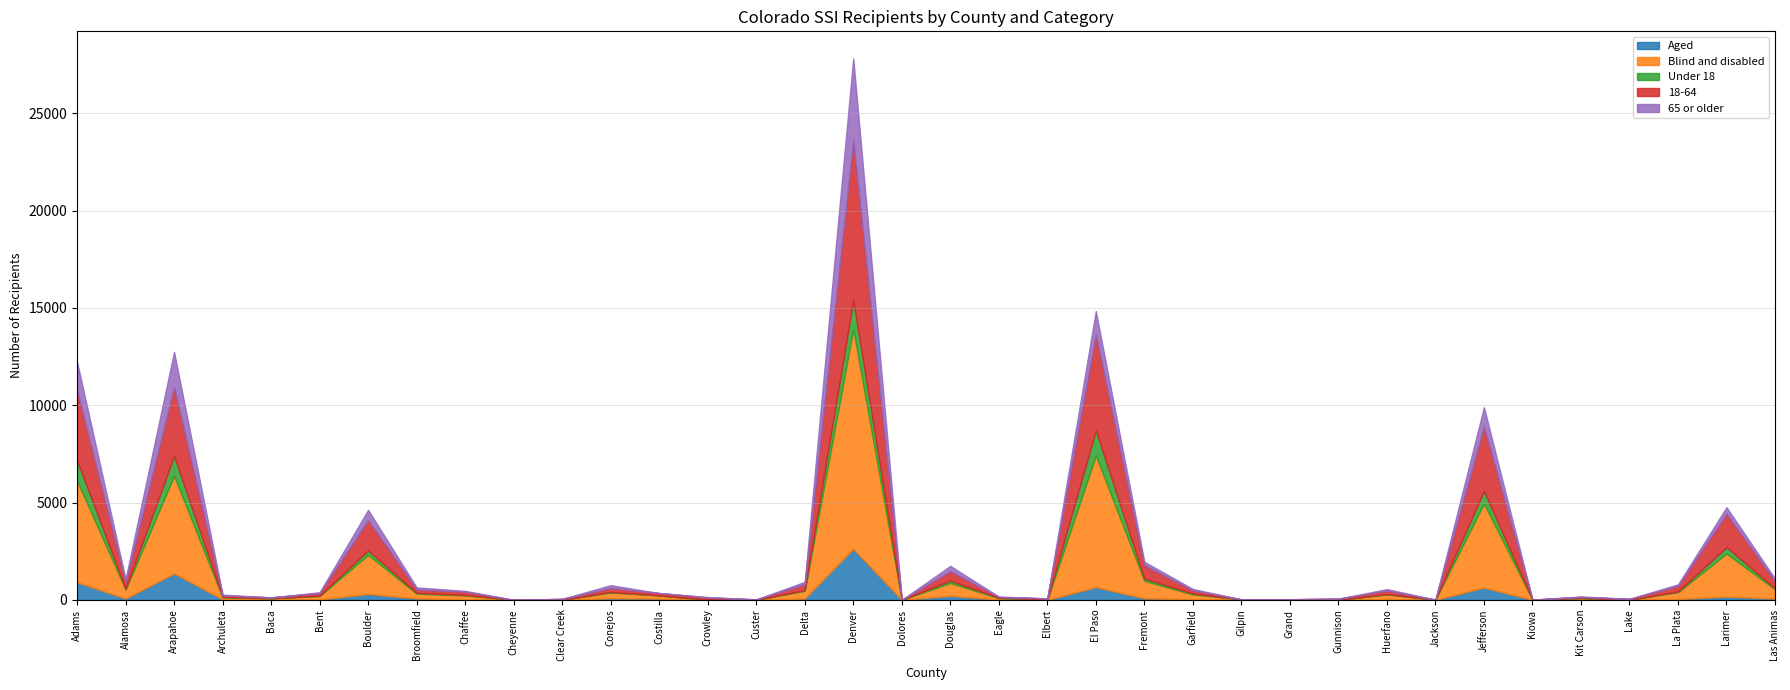

How many data points in 65 or older are above 43?

17